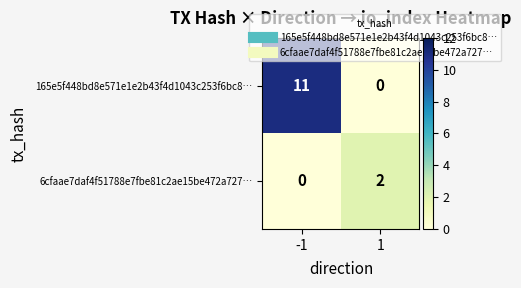

Is it true that 6cfaae7daf4f51788e7fbe81c2ae15be472a727… equals 2 at 1?

True